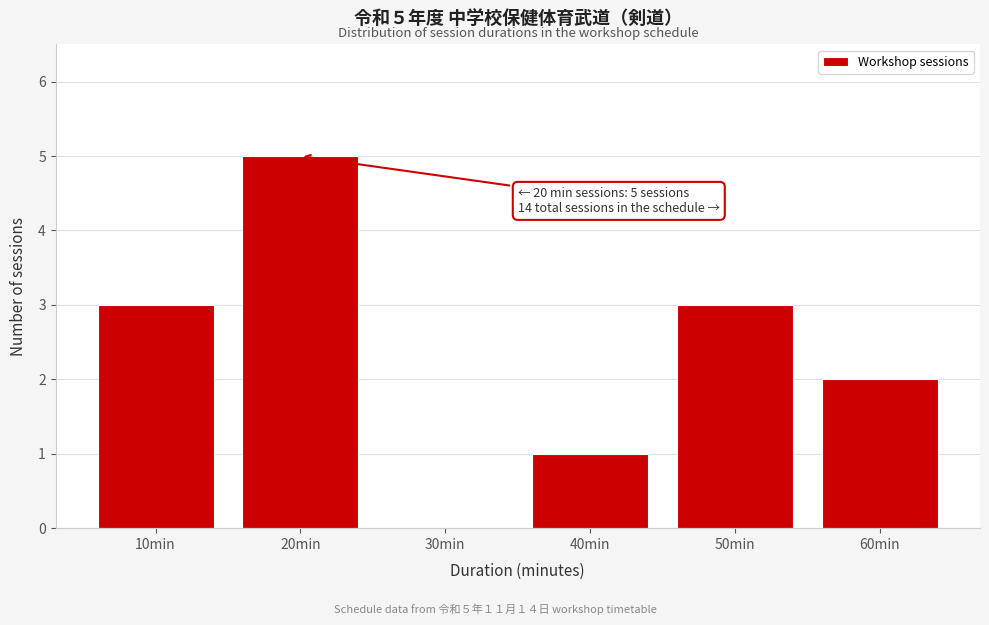

Reading right to left, transcribe all the data shown in this chart.

60min=2	50min=3	40min=1	30min=0	20min=5	10min=3